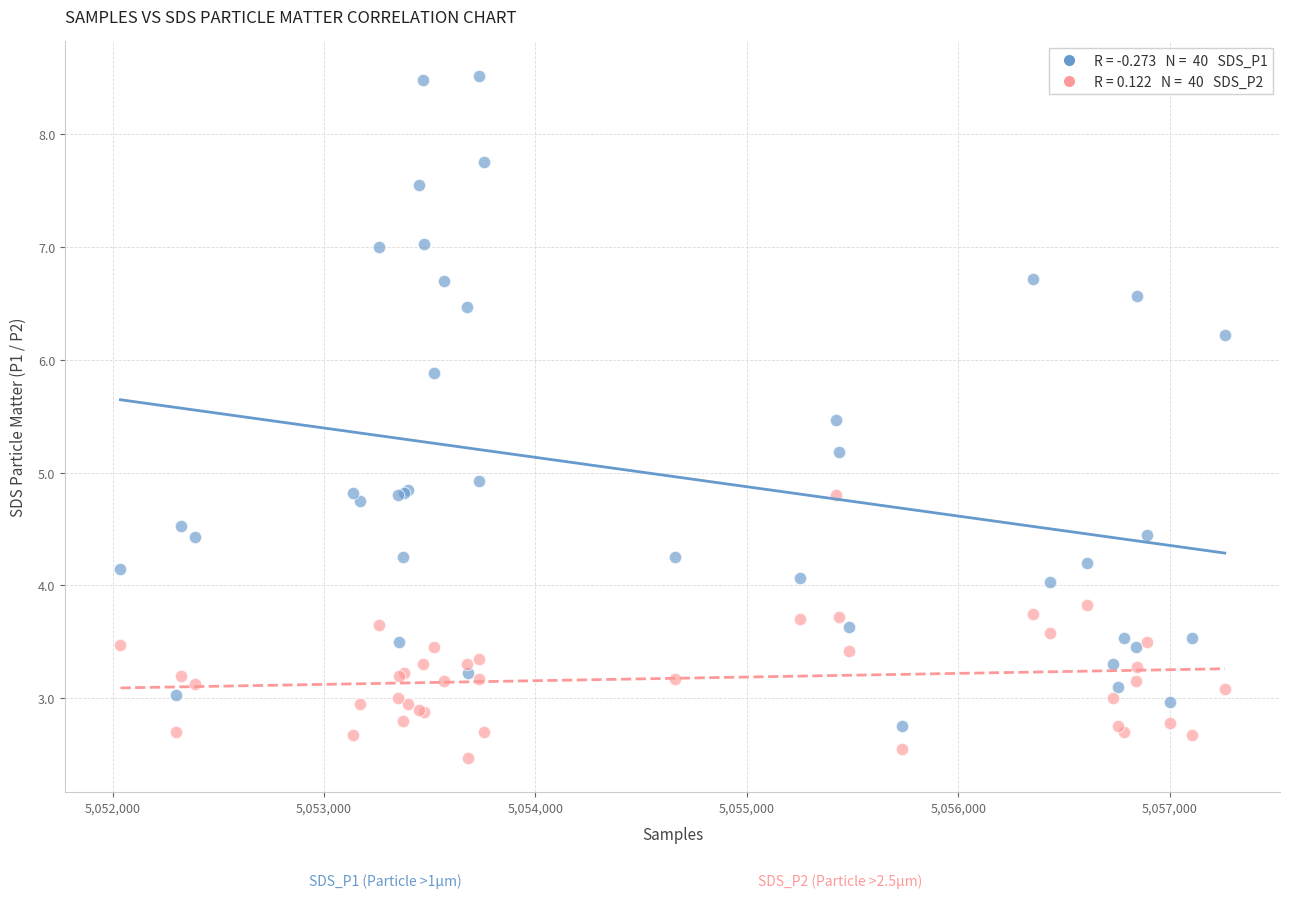

Across all series, what Y value is closest to 5?

4.9